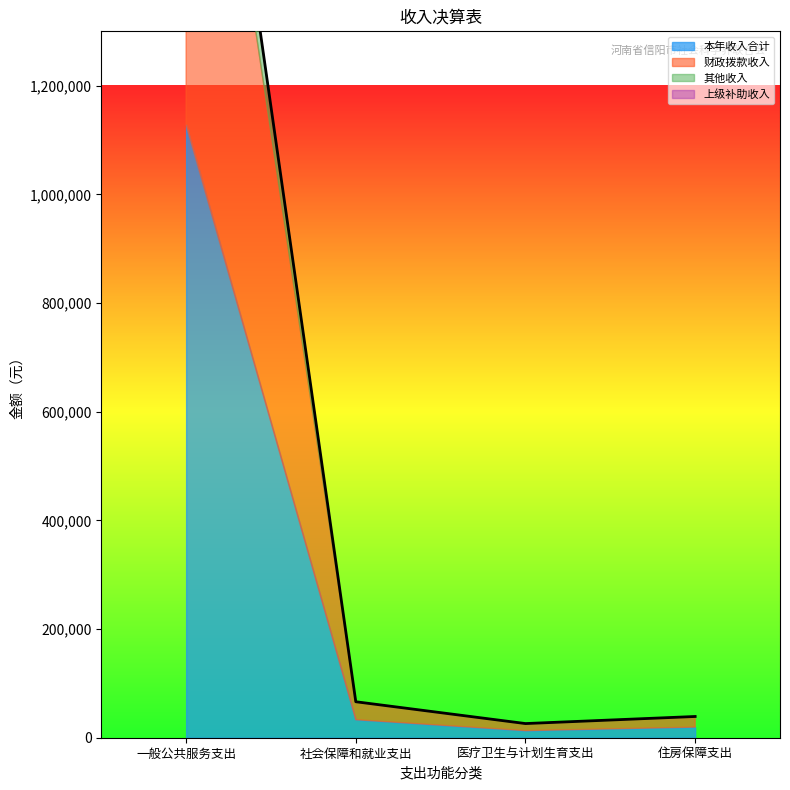

Rank the categories by 财政拨款收入 value from highest to lowest.

一般公共服务支出, 社会保障和就业支出, 住房保障支出, 医疗卫生与计划生育支出